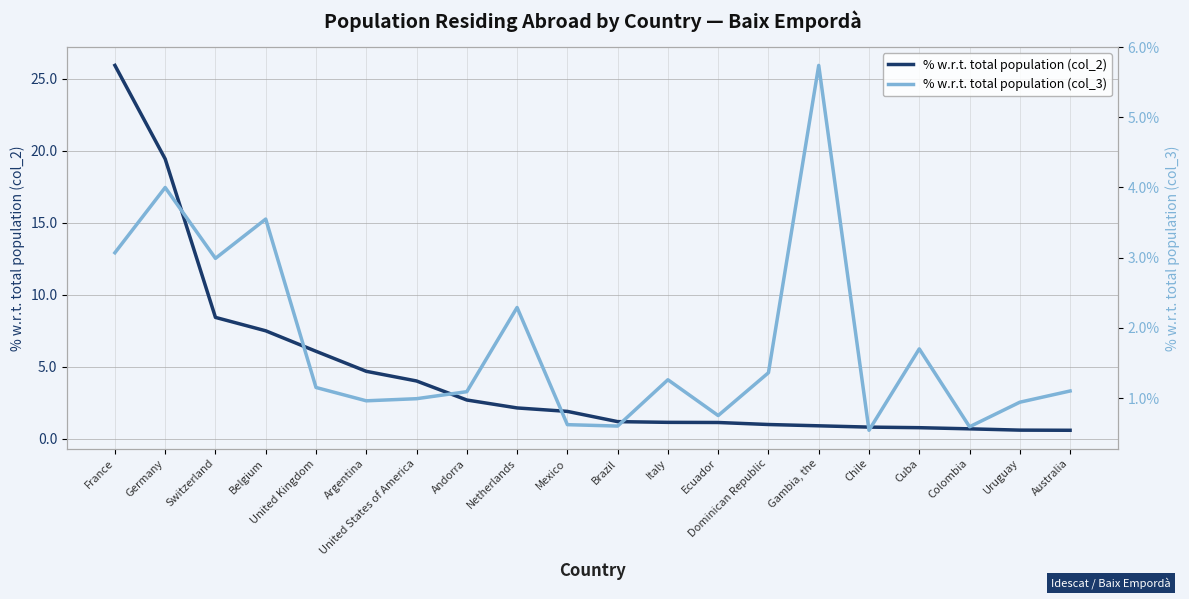

List the series in order of their peak value, highest first.

% w.r.t. total population (col_2), % w.r.t. total population (col_3)